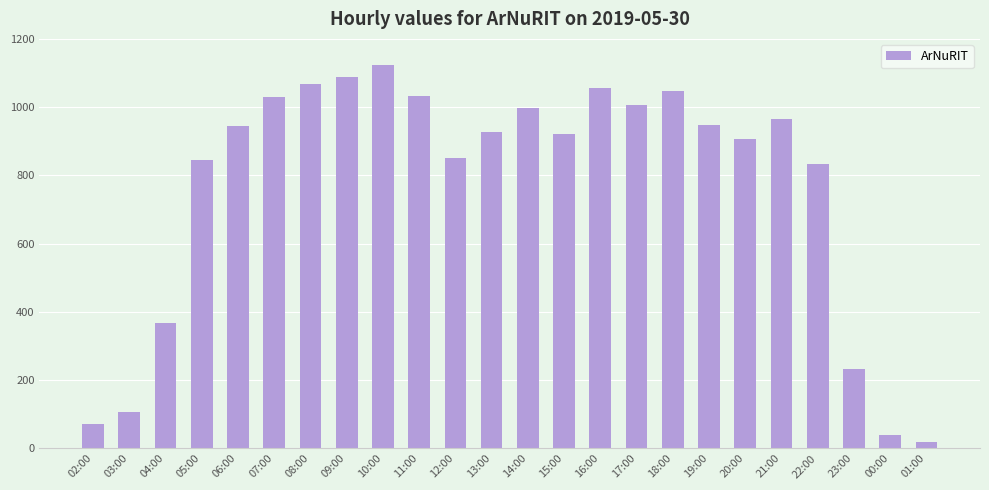

The value at 02:00 is 70. True or false?

True